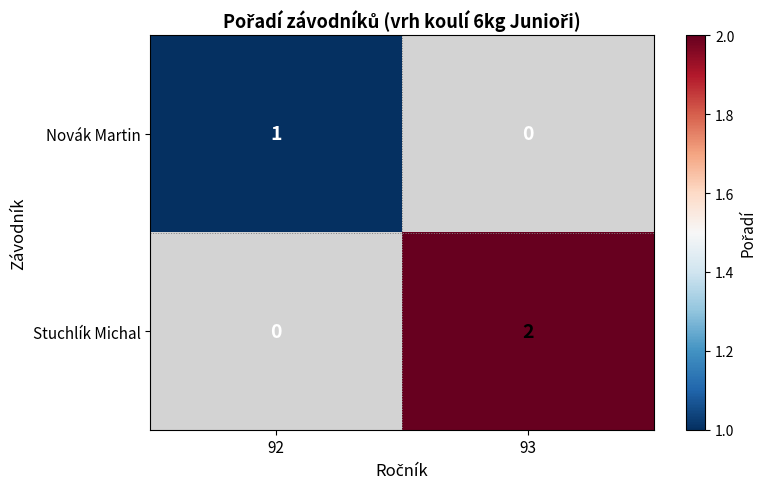

How many data points does each series have?

2